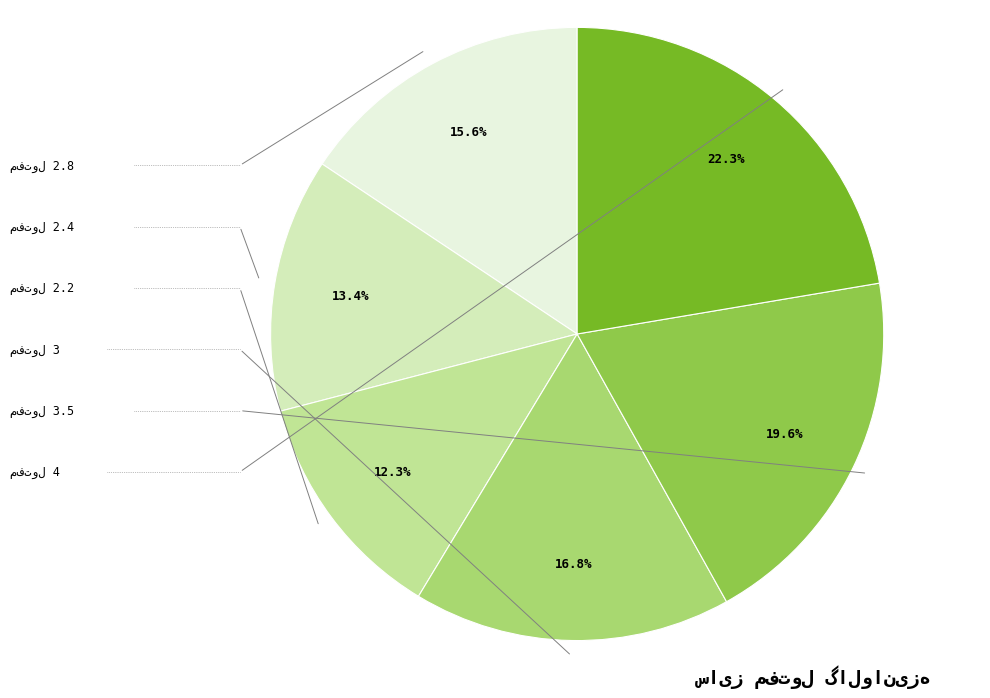

Does any single category account for the majority?

No